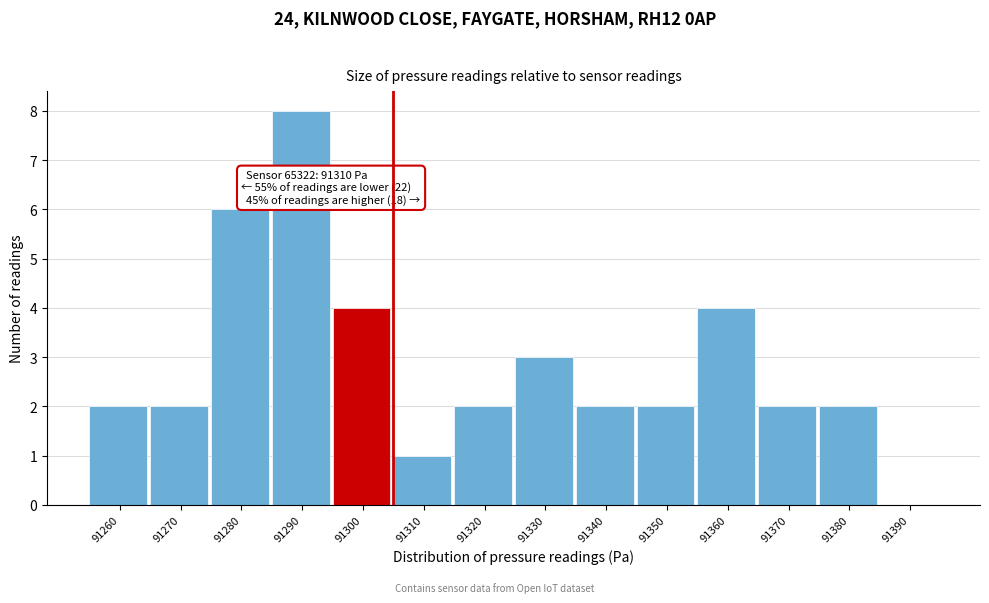

Reading left to right, extract all data points from this chart.

91260=2	91270=2	91280=6	91290=8	91300=4	91310=1	91320=2	91330=3	91340=2	91350=2	91360=4	91370=2	91380=2	91390=0